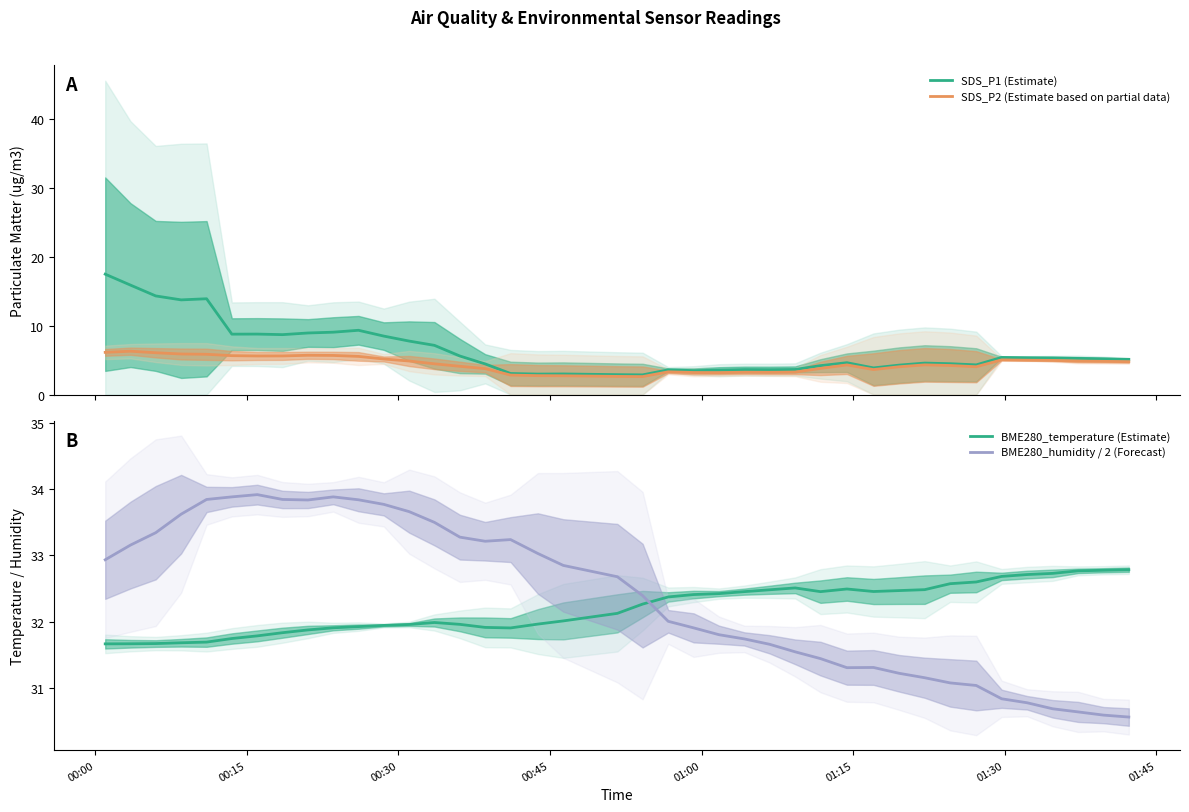

What is the value of the BME280_temperature (Estimate) point at the 21st from the left?

32.3